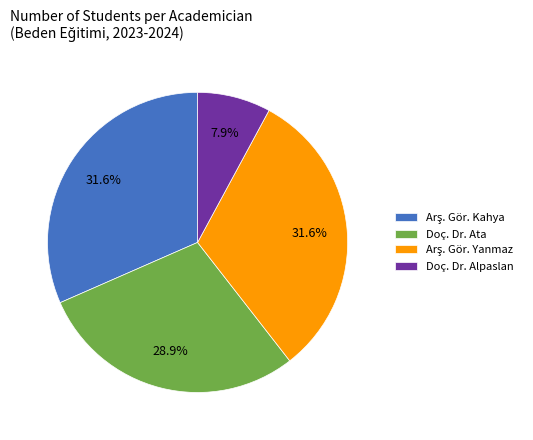

Which slice is the smallest?

Doç. Dr. Alpaslan